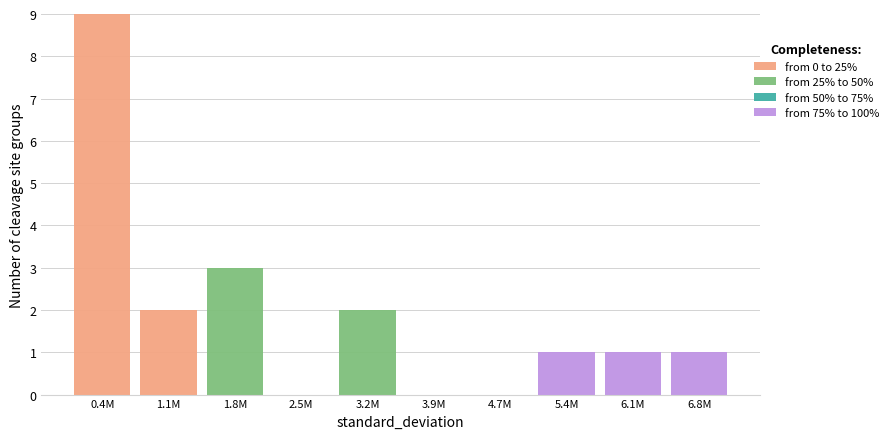

Reading left to right, what are the values for from 0 to 25%?

0.4M=9	1.1M=2	1.8M=0	2.5M=0	3.2M=0	3.9M=0	4.7M=0	5.4M=0	6.1M=0	6.8M=0